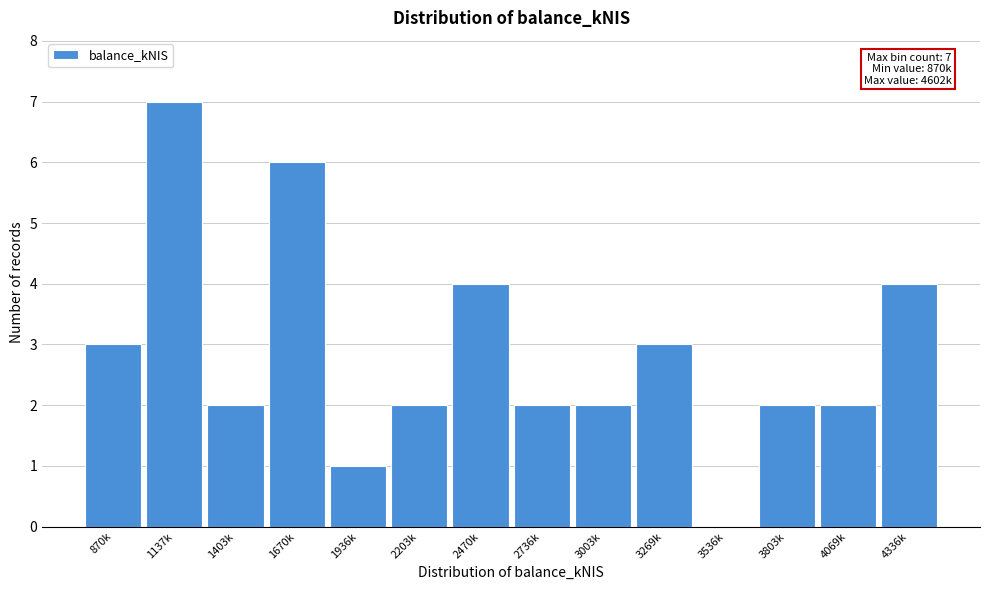

Reading left to right, extract all data points from this chart.

870k=3	1137k=7	1403k=2	1670k=6	1936k=1	2203k=2	2470k=4	2736k=2	3003k=2	3269k=3	3536k=0	3803k=2	4069k=2	4336k=4